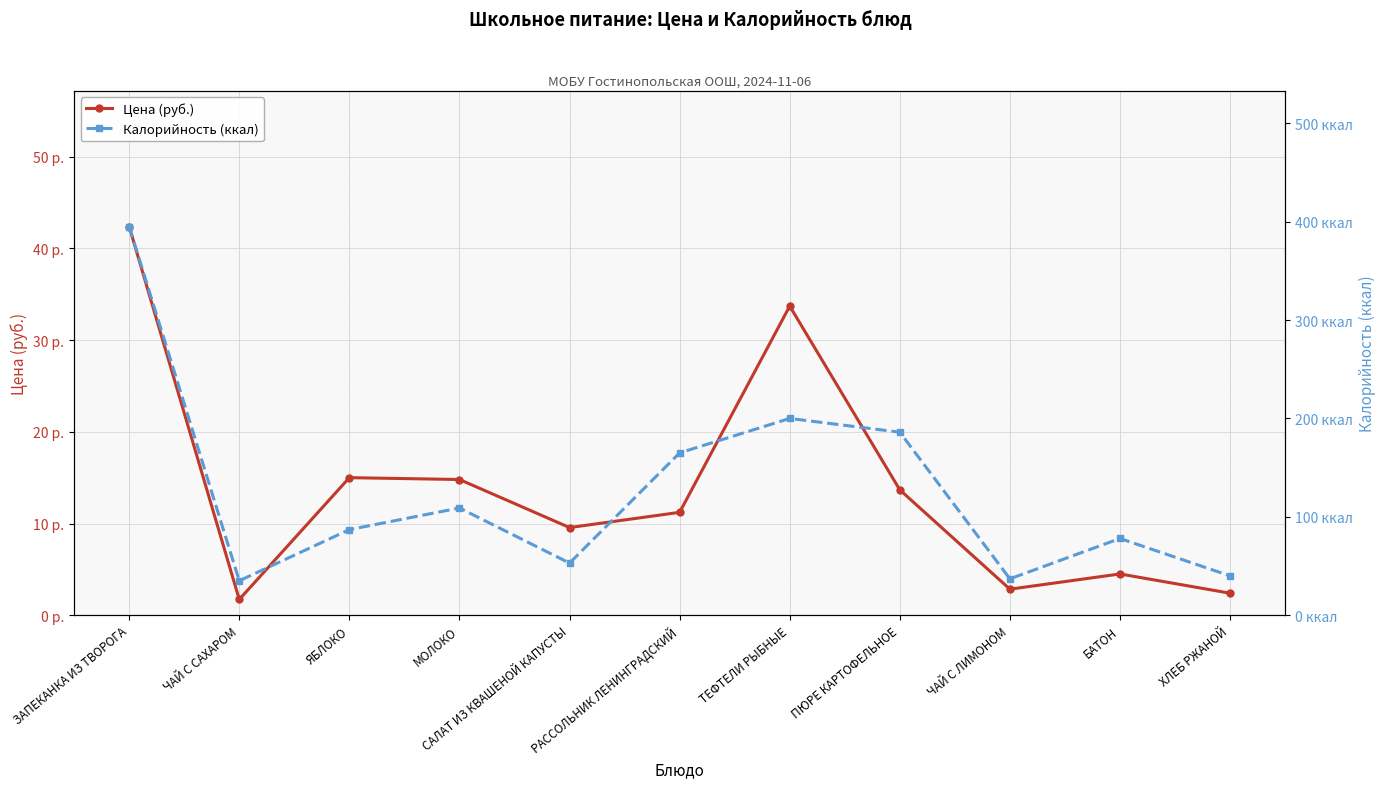

How many data points in Цена (руб.) are above 11?

6